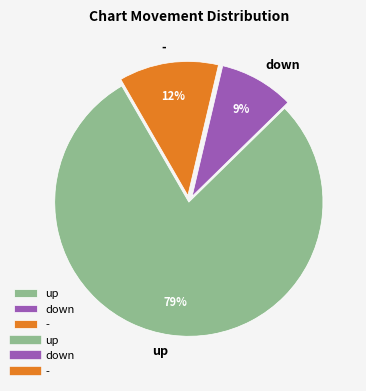

Which slice is the smallest?

down